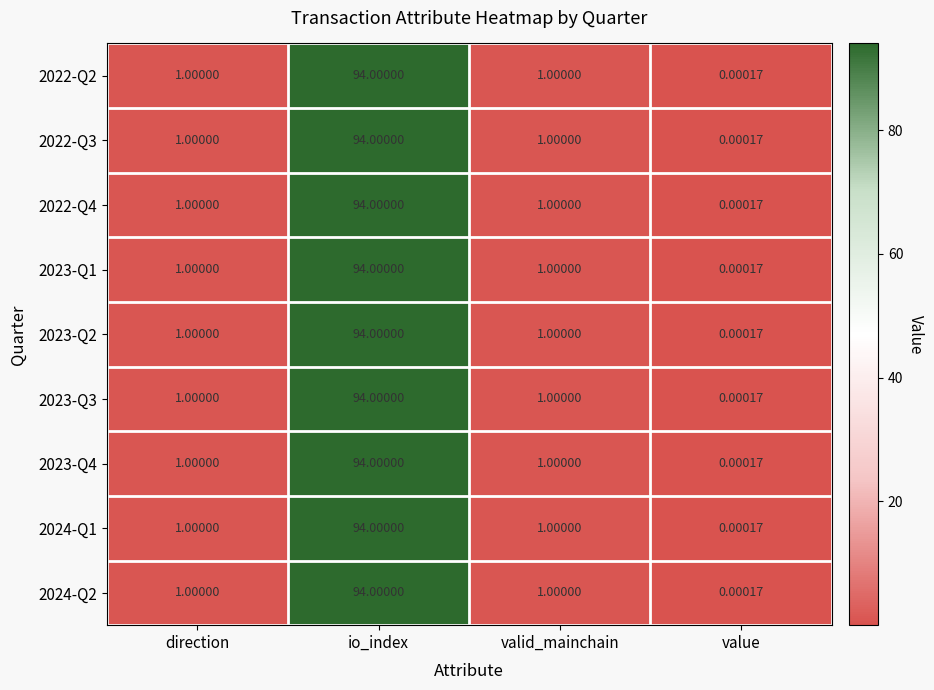

What is the total value across all series at direction?

9.0